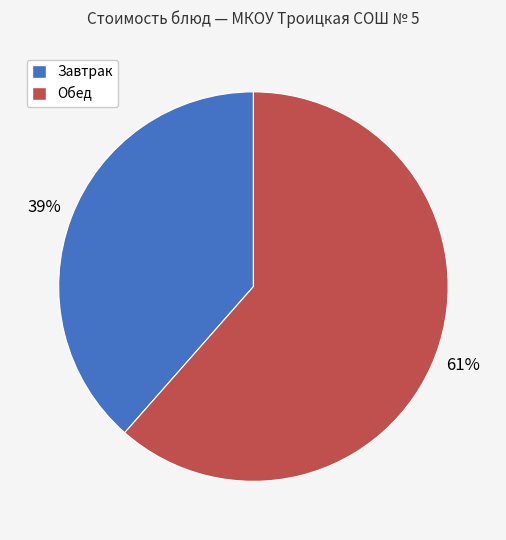

Does any single category account for the majority?

Yes